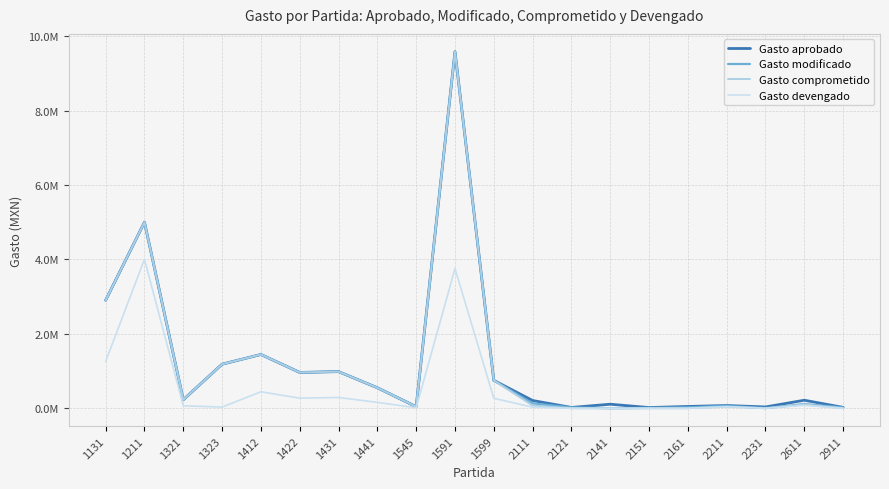

Is this an area chart (filled region under the line)?

No